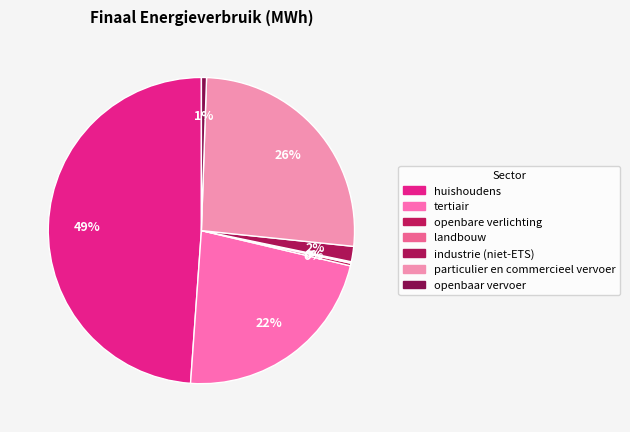

To the nearest percent, what is the difference between the largest and smallest slice percentages?

49%